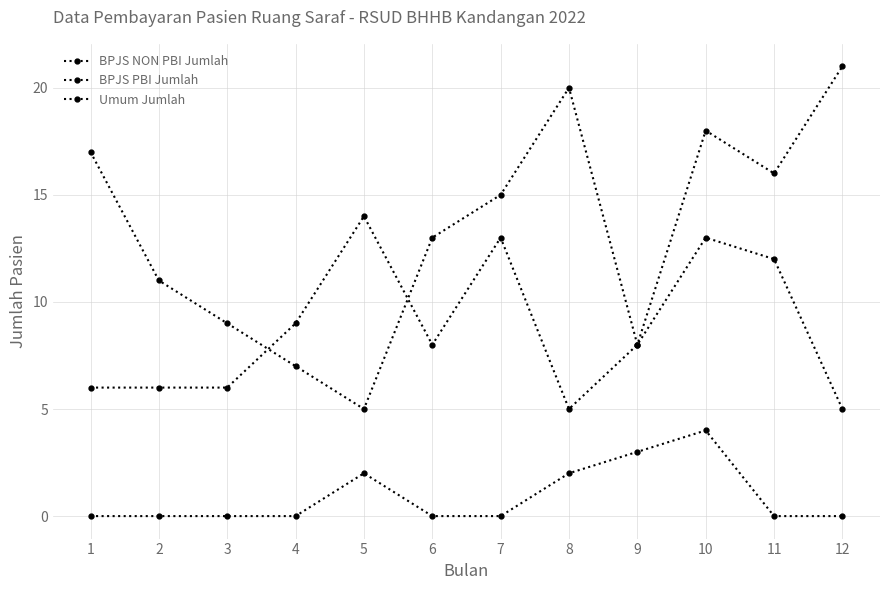

True or false: Umum Jumlah and BPJS PBI Jumlah intersect in this chart.

False